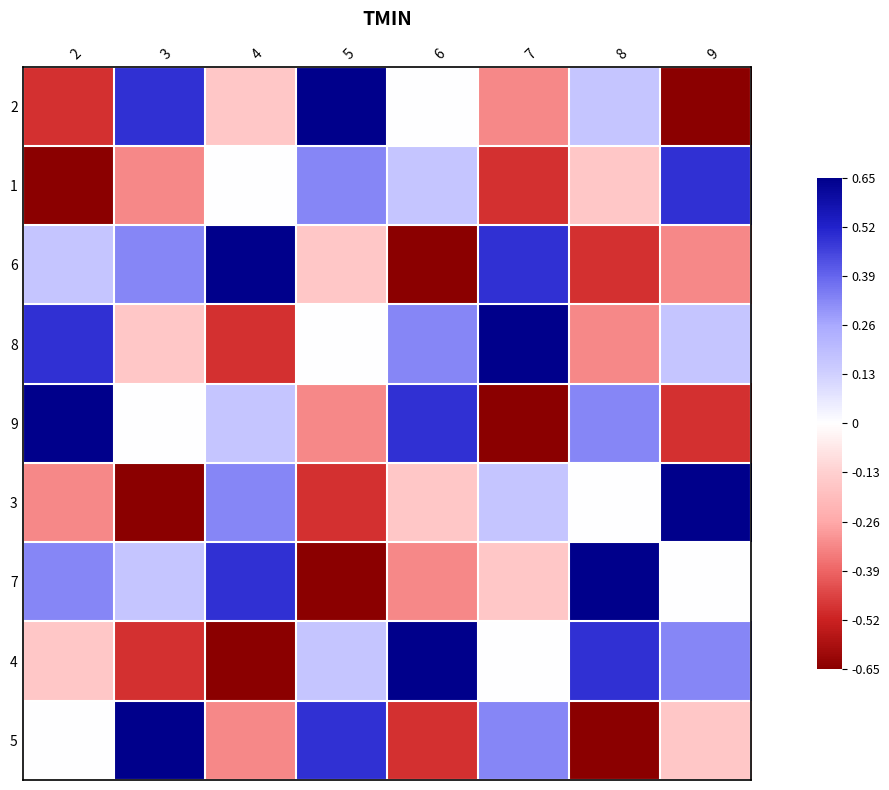

Reading left to right, transcribe all the data shown in this chart.

2: 2=-0.5	3=0.5	4=-0.2	5=0.7	6=0.0	7=-0.3	8=0.2	9=-0.7
1: 2=-0.7	3=-0.3	4=0.0	5=0.3	6=0.2	7=-0.5	8=-0.2	9=0.5
6: 2=0.2	3=0.3	4=0.7	5=-0.2	6=-0.7	7=0.5	8=-0.5	9=-0.3
8: 2=0.5	3=-0.2	4=-0.5	5=0.0	6=0.3	7=0.7	8=-0.3	9=0.2
9: 2=0.7	3=0.0	4=0.2	5=-0.3	6=0.5	7=-0.7	8=0.3	9=-0.5
3: 2=-0.3	3=-0.7	4=0.3	5=-0.5	6=-0.2	7=0.2	8=0.0	9=0.7
7: 2=0.3	3=0.2	4=0.5	5=-0.7	6=-0.3	7=-0.2	8=0.7	9=0.0
4: 2=-0.2	3=-0.5	4=-0.7	5=0.2	6=0.7	7=0.0	8=0.5	9=0.3
5: 2=0.0	3=0.7	4=-0.3	5=0.5	6=-0.5	7=0.3	8=-0.7	9=-0.2